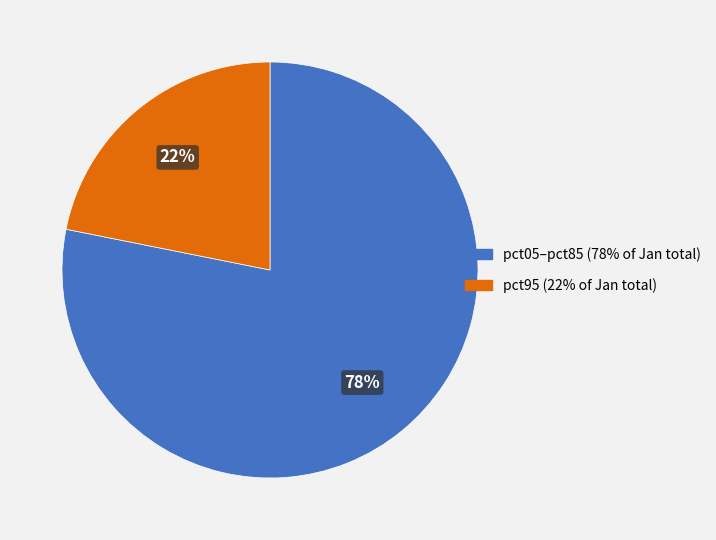

To the nearest percent, what is the average slice percentage?

50%